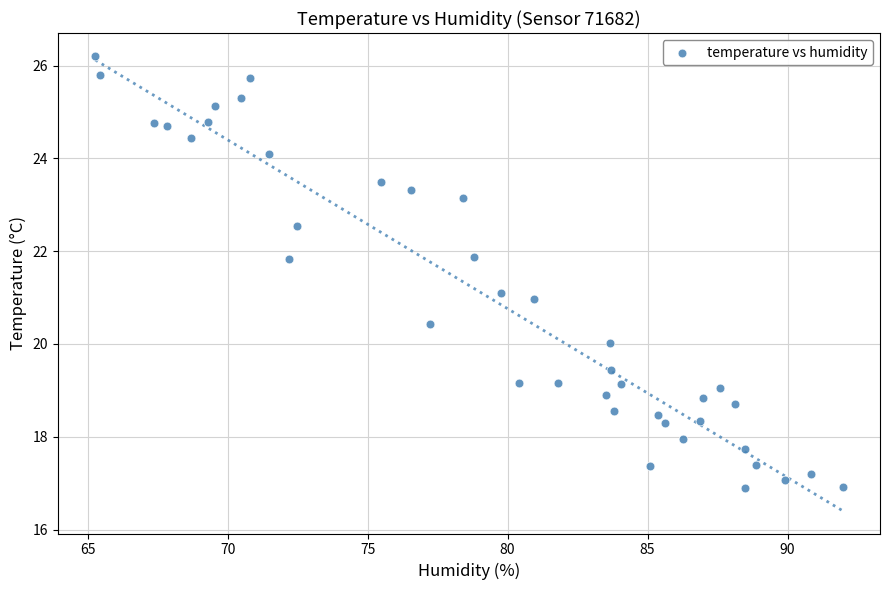

What is the range of Y values (max minus min)?

9.3